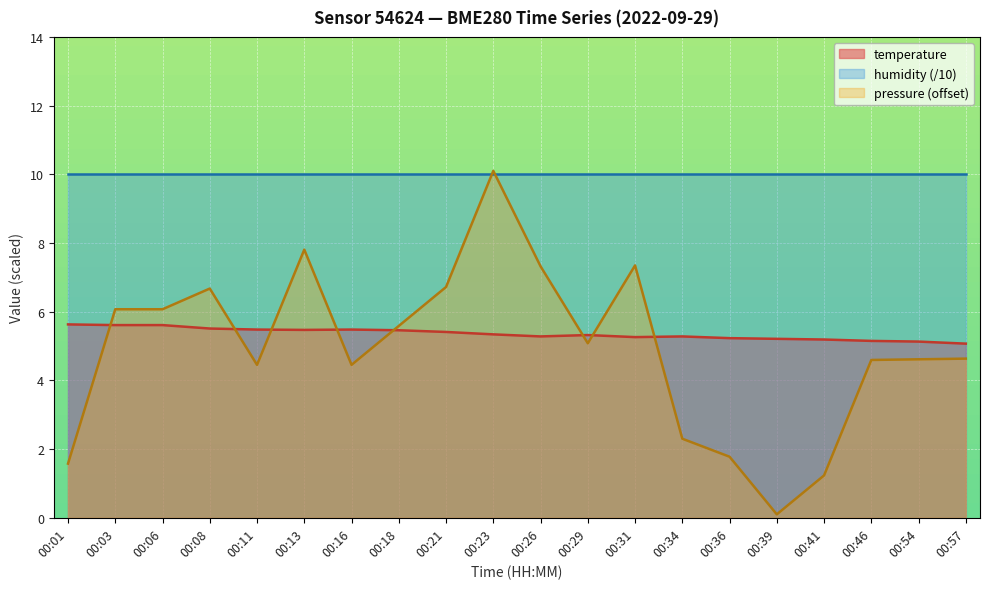

True or false: humidity (/10) has a value of 10.0 at 00:08.

True